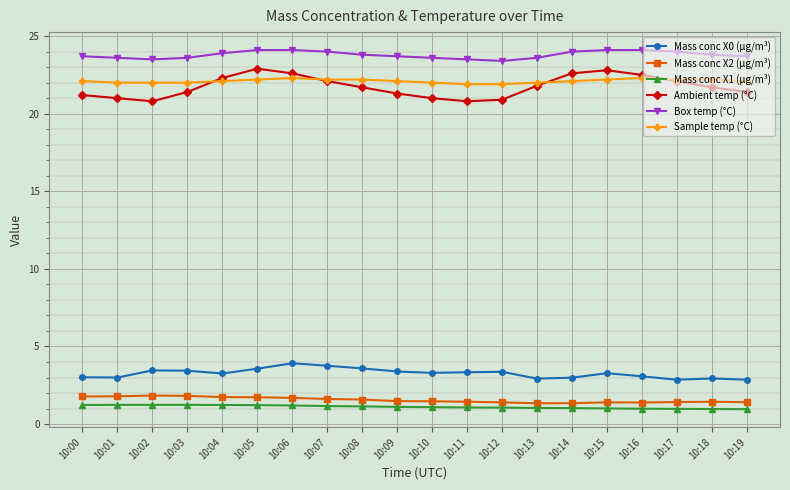

What is the sum of the Ambient temp (°C) values at 10:10 and 10:08?

42.7